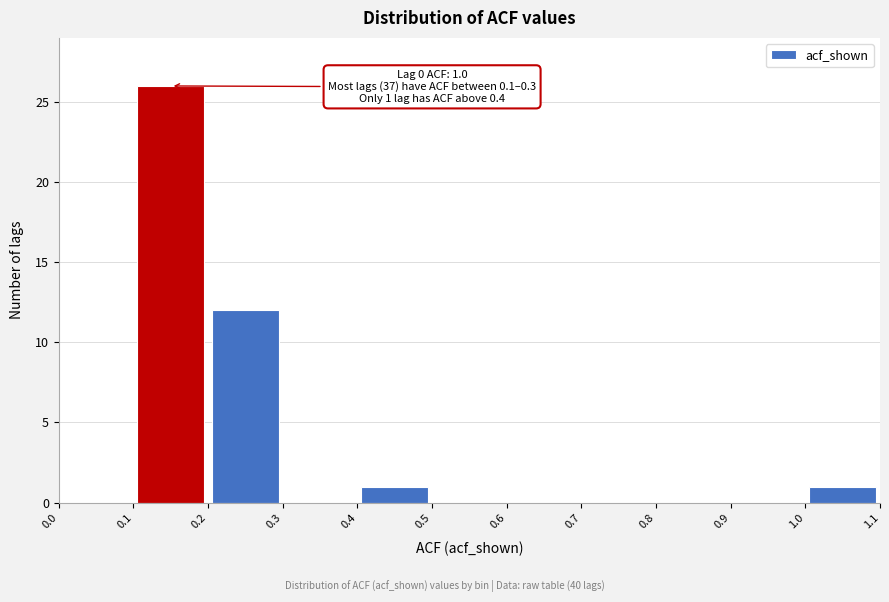

Over which range of the x-axis is the bar tallest?

0.1 to 0.2